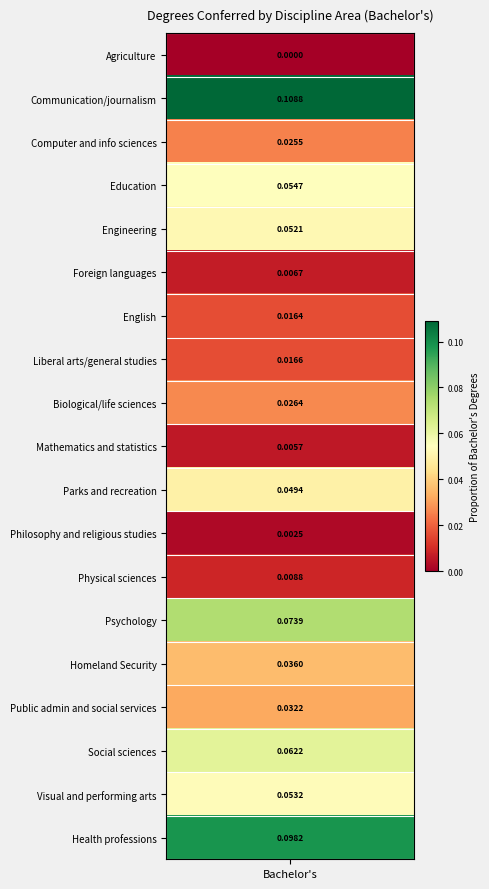

What is the change in value from 11 to 13?

+0.1